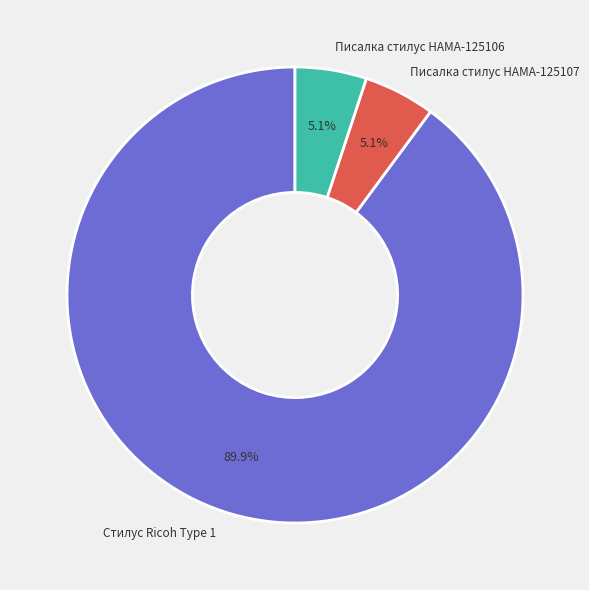

To the nearest percent, what percentage of the pie is Писалка стилус HAMA-125107?

5%